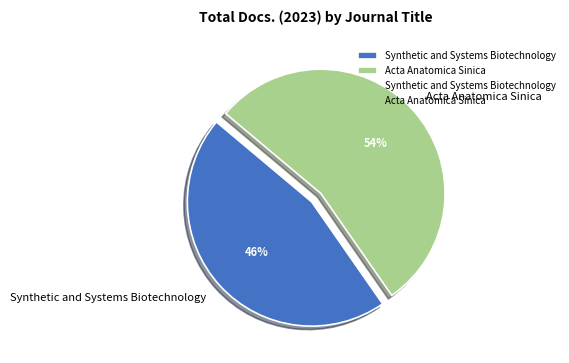

What percentage is the Synthetic and Systems Biotechnology slice, to the nearest percent?

46%